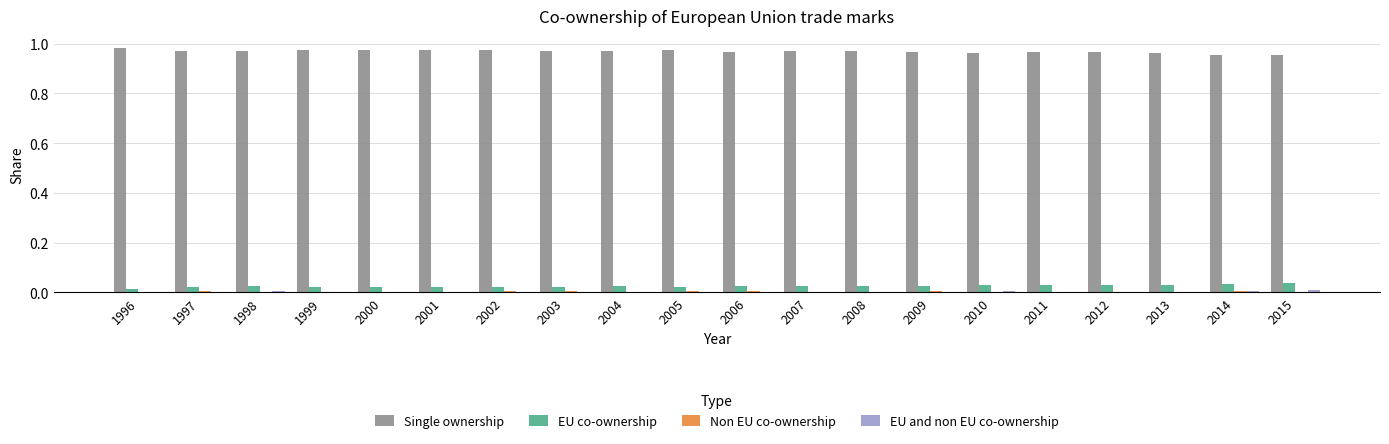

How many categories are shown in the chart?

20